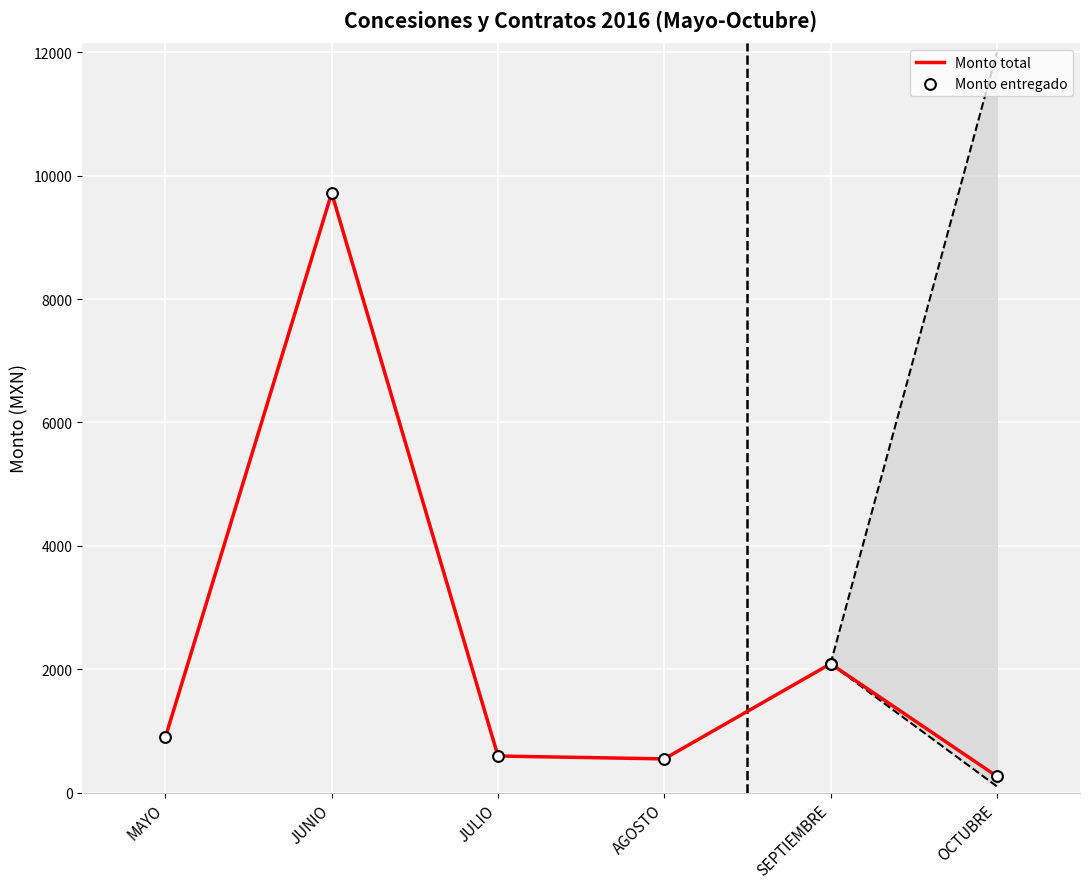

The Monto total series shows 2087.6 at SEPTIEMBRE. True or false?

True